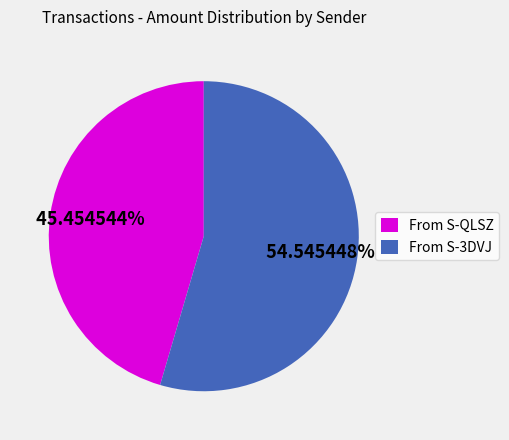

To the nearest percent, what is the difference between the largest and smallest slice percentages?

9%